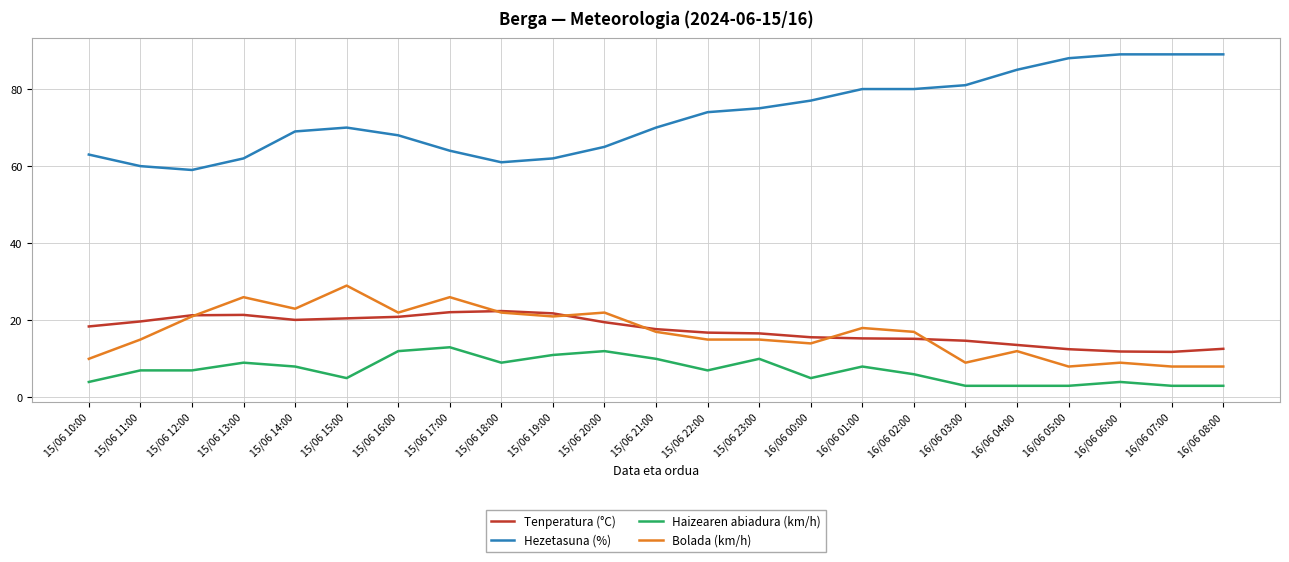

List the series in order of their peak value, lowest first.

Haizearen abiadura (km/h), Tenperatura (°C), Bolada (km/h), Hezetasuna (%)